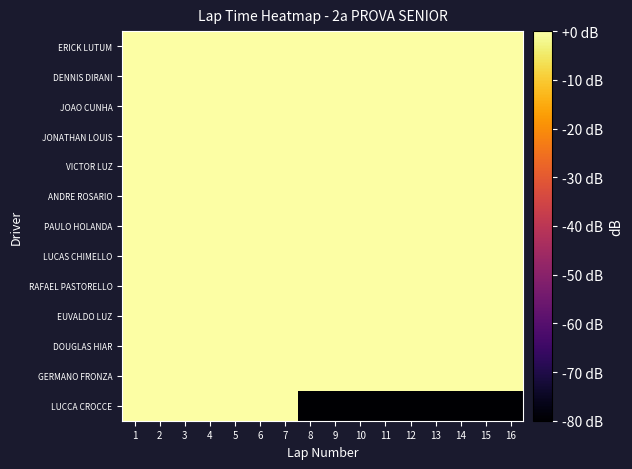

Which series has the widest spread of values?

LUCCA CROCCE